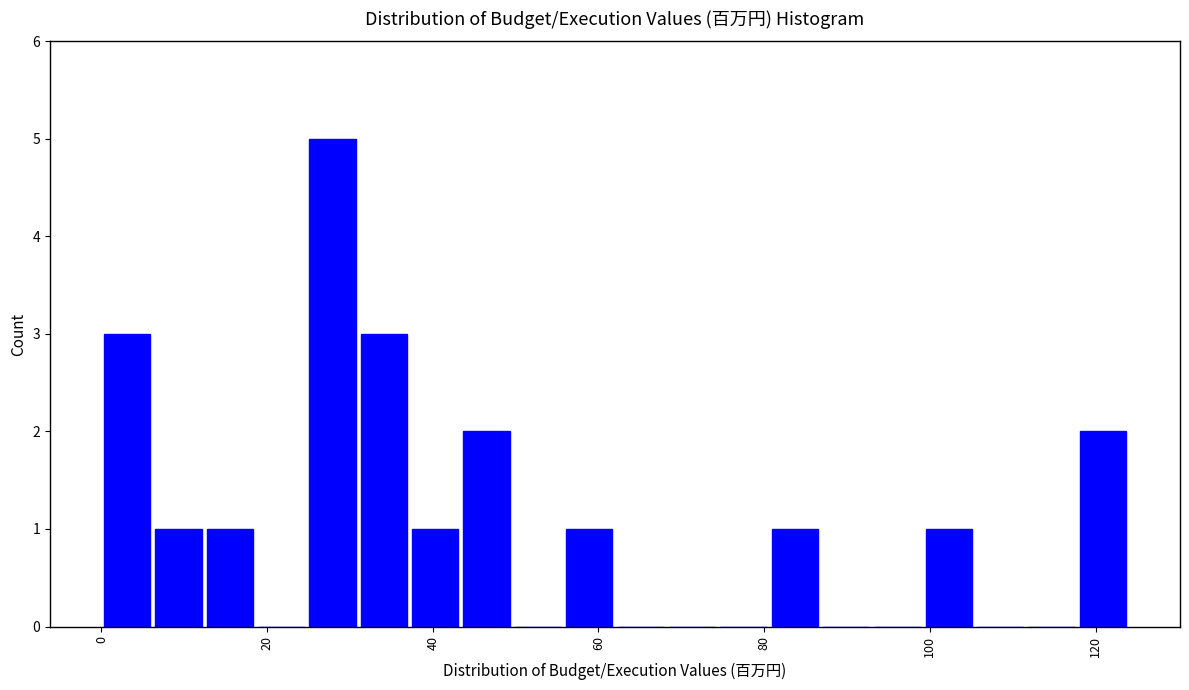

Around what value on the x-axis is the tallest bar? Give the approximate position of its centre, as read against the axis.

28